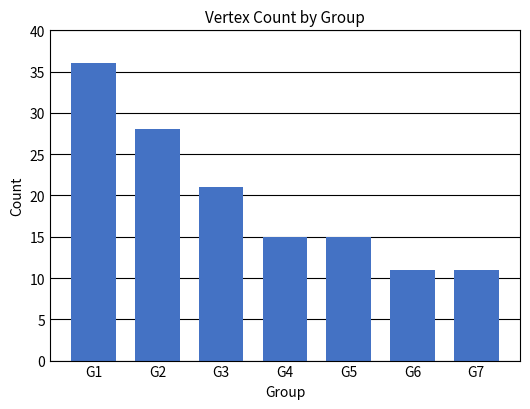

Approximately how many times larger is the value at G4 compared to G2?

0.5